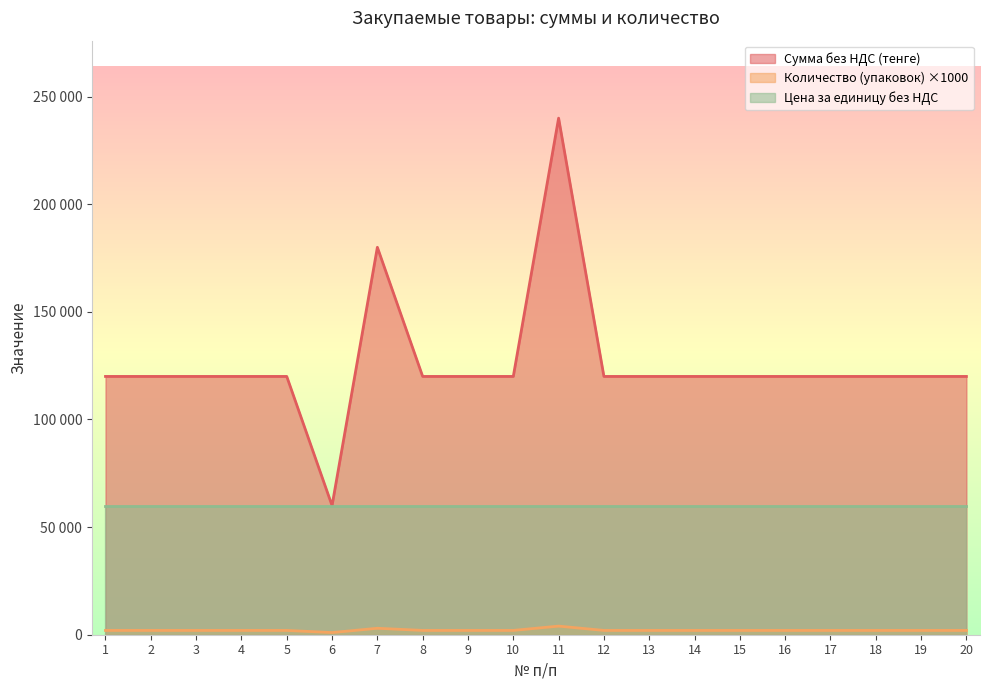

Read the Количество (упаковок) value at 7.

3000